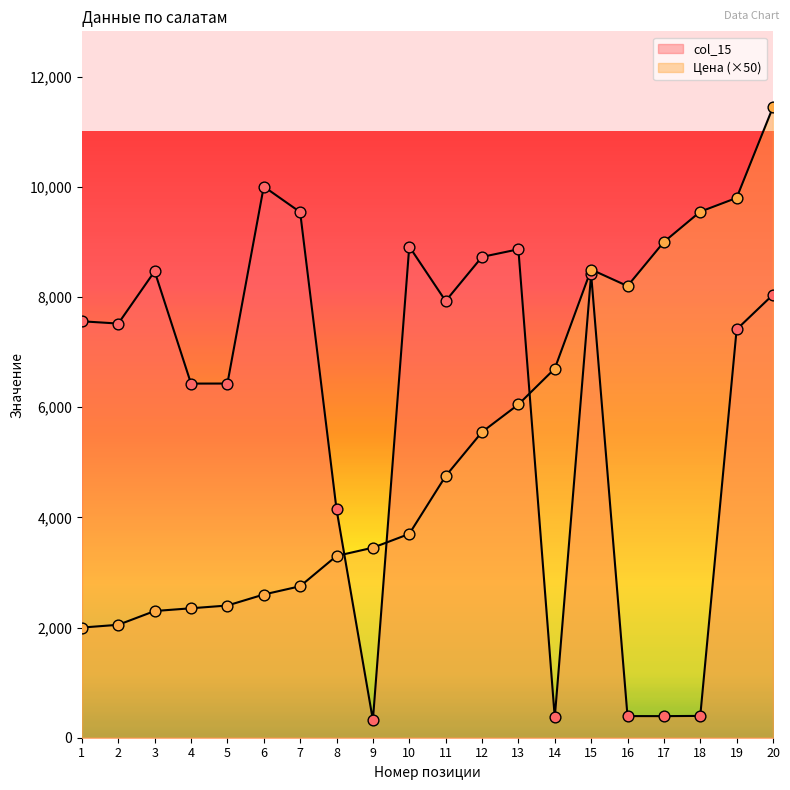

What is the total value across all series at 8?

7447